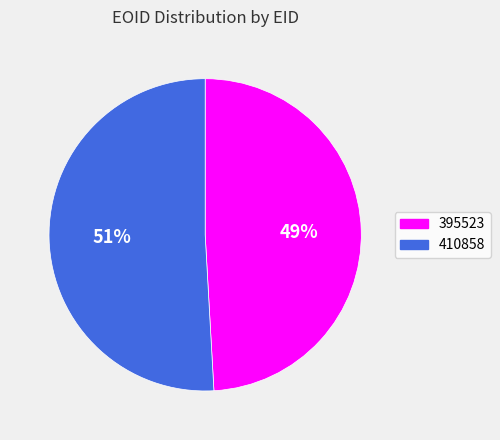

Count the number of slices in the pie.

2